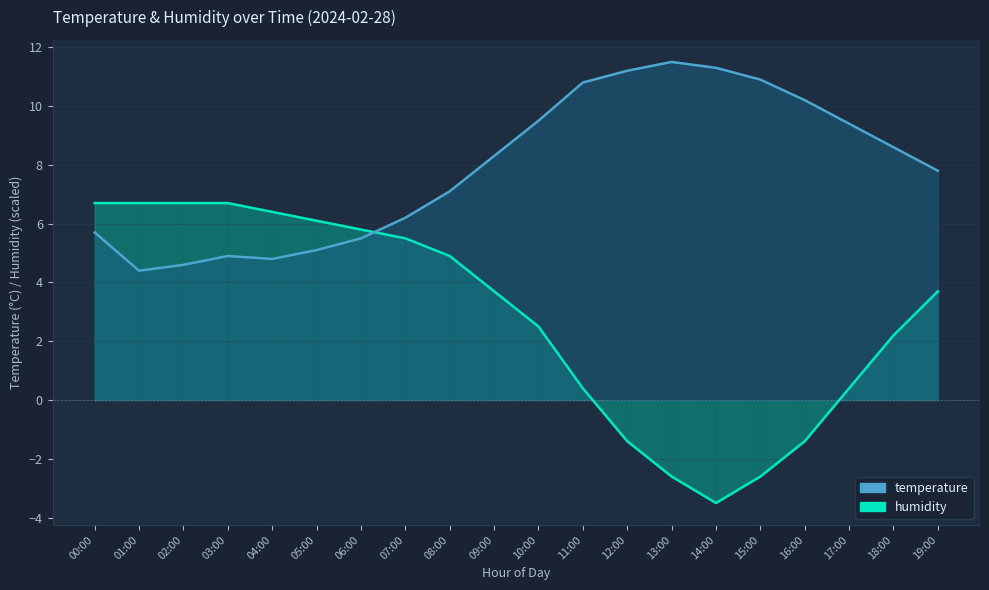

What is the difference between the maximum and minimum values in the temperature series?

7.1